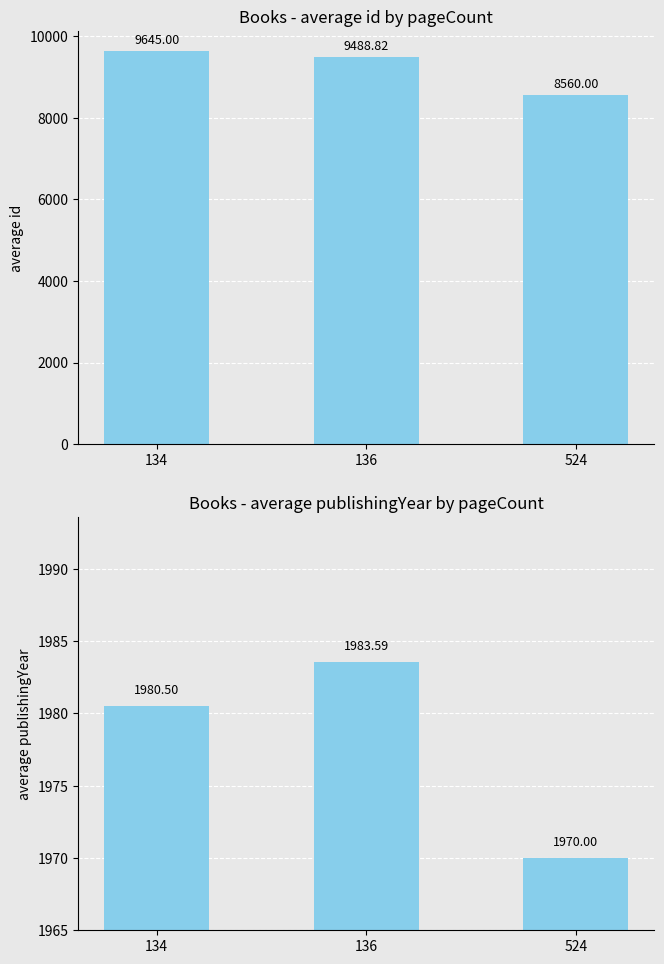

Between 136 and 524, which series saw the biggest shift?

id